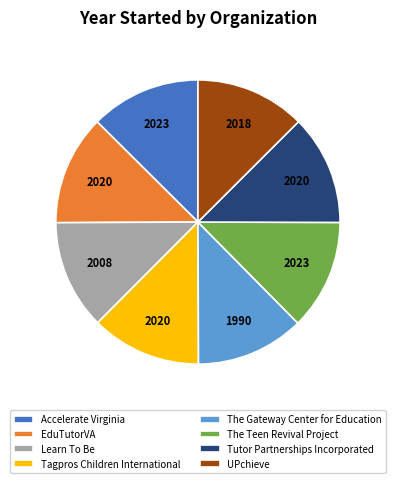

The Accelerate Virginia slice represents 13% of the pie. True or false?

True